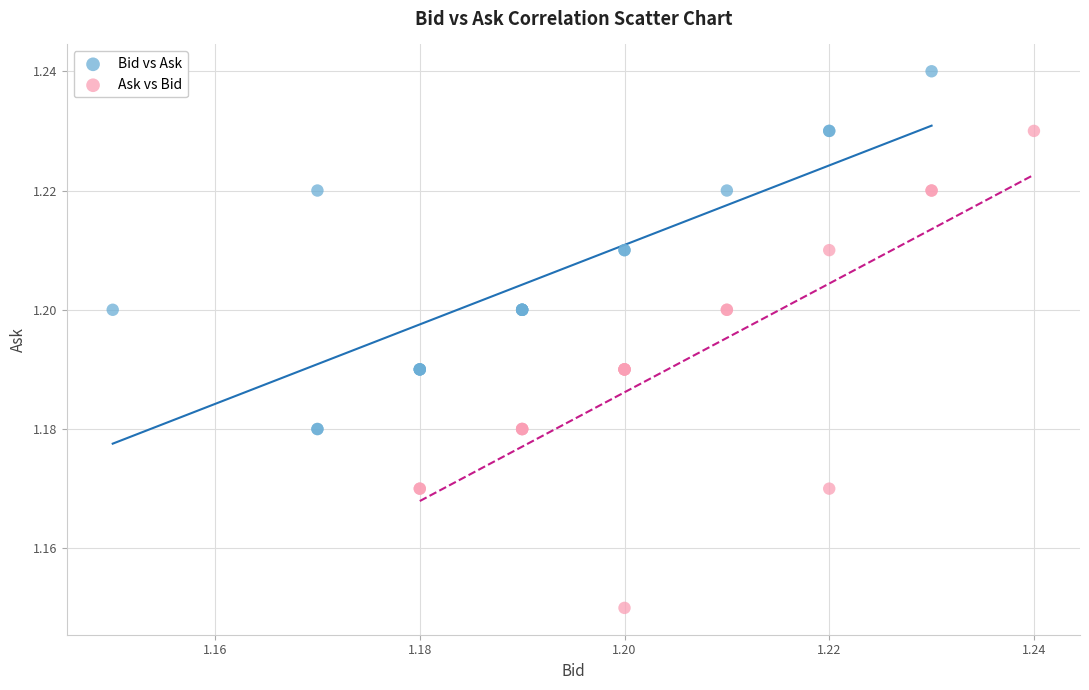

Which series contains the lowest Y value?

Ask vs Bid